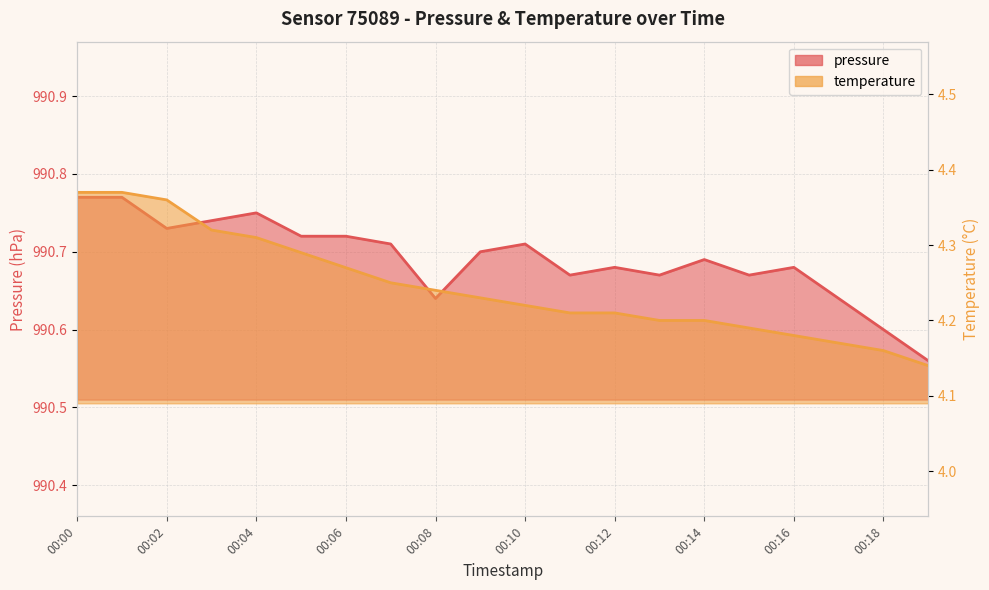

Reading right to left, transcribe all the data shown in this chart.

pressure: 990.6	990.6	990.6	990.7	990.7	990.7	990.7	990.7	990.7	990.7	990.7	990.6	990.7	990.7	990.7	990.8	990.7	990.7	990.8	990.8
temperature: 4.1	4.2	4.2	4.2	4.2	4.2	4.2	4.2	4.2	4.2	4.2	4.2	4.2	4.3	4.3	4.3	4.3	4.4	4.4	4.4